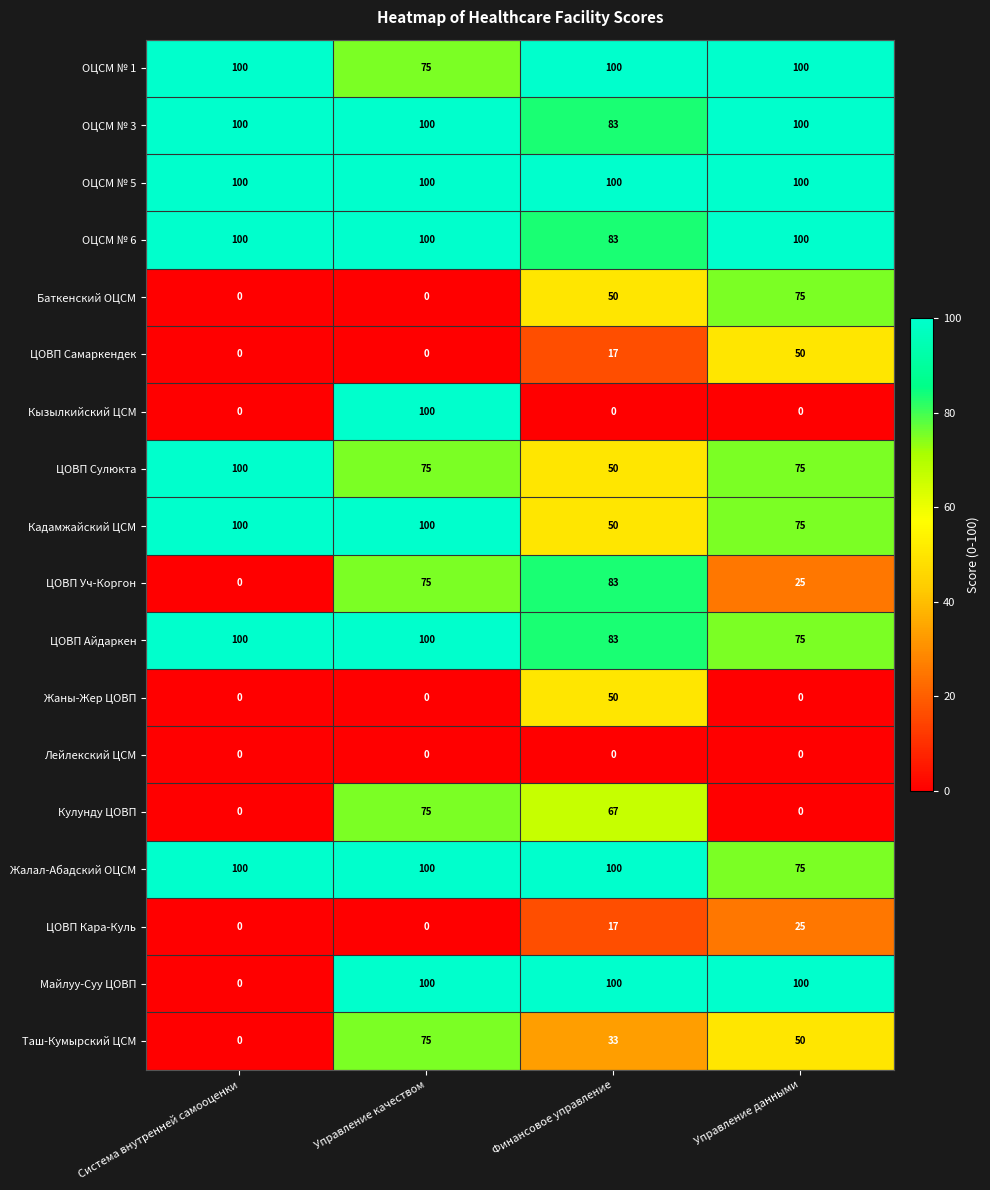

Between Управление качеством and Финансовое управление, which series saw the biggest shift?

Кызылкийский ЦСМ